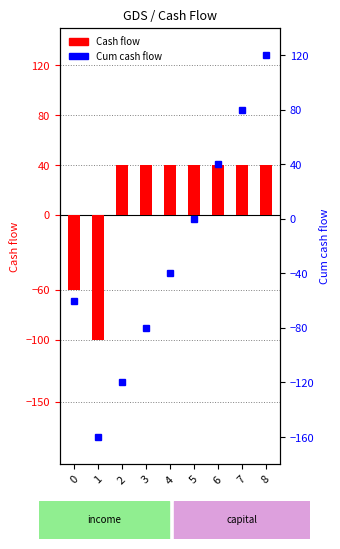

What are all the series names shown in the legend?

Cash flow, Cum cash flow